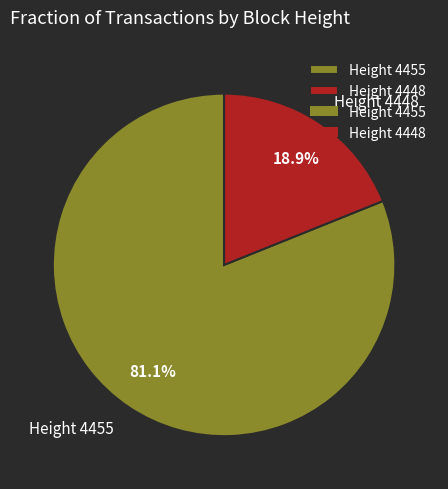

To the nearest percent, what is the difference between the largest and smallest slice percentages?

62%